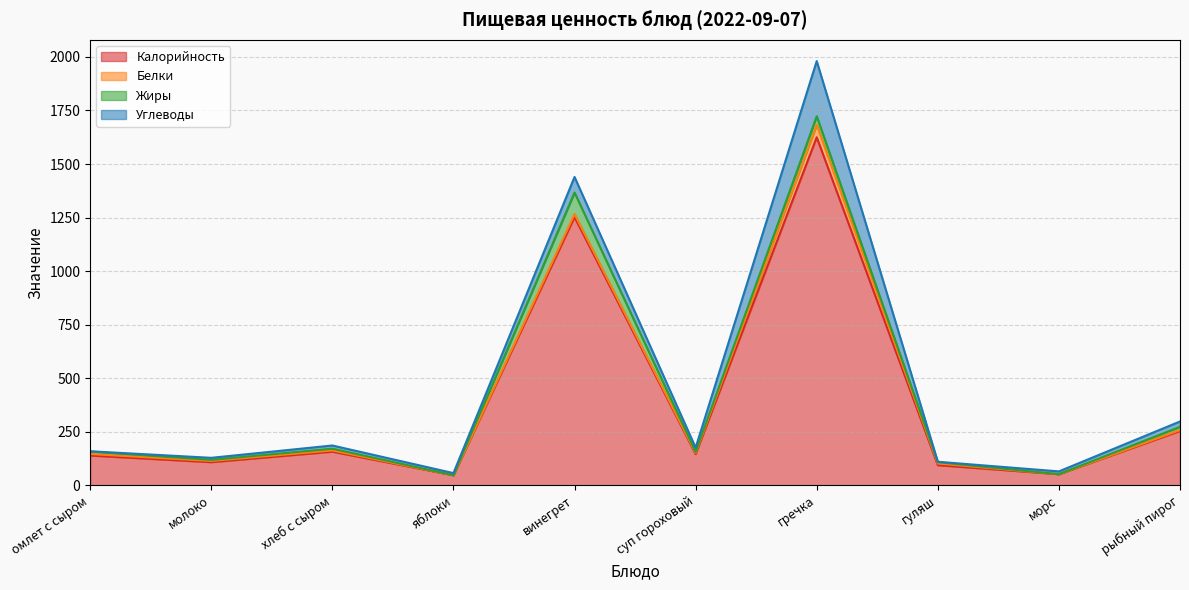

Which series has the widest spread of values?

Калорийность